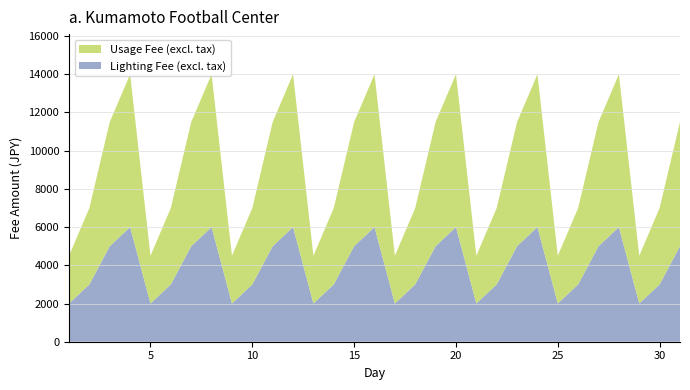

Reading left to right, list all the values displayed in this chart.

Month: 1	2	3	4	5	6	7	8	9	10	11	12	13	14	15	16	17	18	19	20	21	22	23	24	25	26	27	28	29	30	31
Usage Fee (excl. tax): 2500	4000	6500	8000	2500	4000	6500	8000	2500	4000	6500	8000	2500	4000	6500	8000	2500	4000	6500	8000	2500	4000	6500	8000	2500	4000	6500	8000	2500	4000	6500
Lighting Fee (excl. tax): 2000	3000	5000	6000	2000	3000	5000	6000	2000	3000	5000	6000	2000	3000	5000	6000	2000	3000	5000	6000	2000	3000	5000	6000	2000	3000	5000	6000	2000	3000	5000